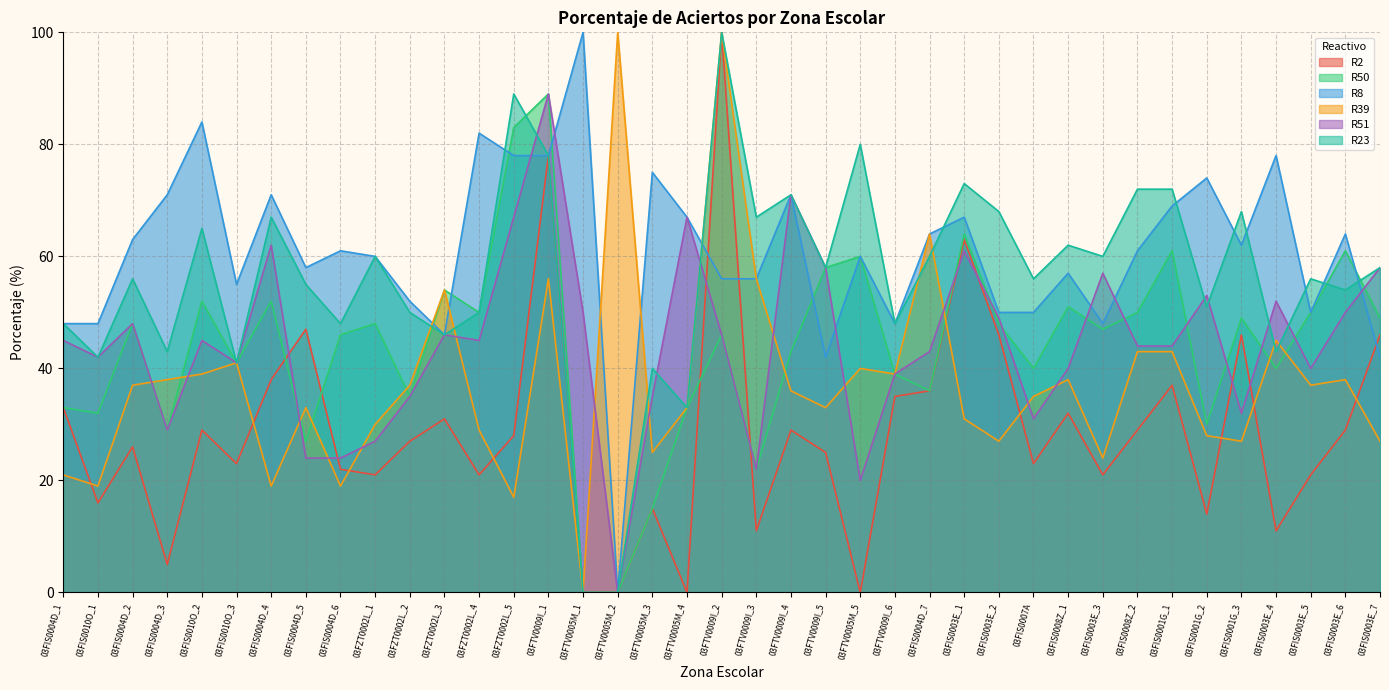

Which label corresponds to the smallest value in the chart?

03FTV0005M_1